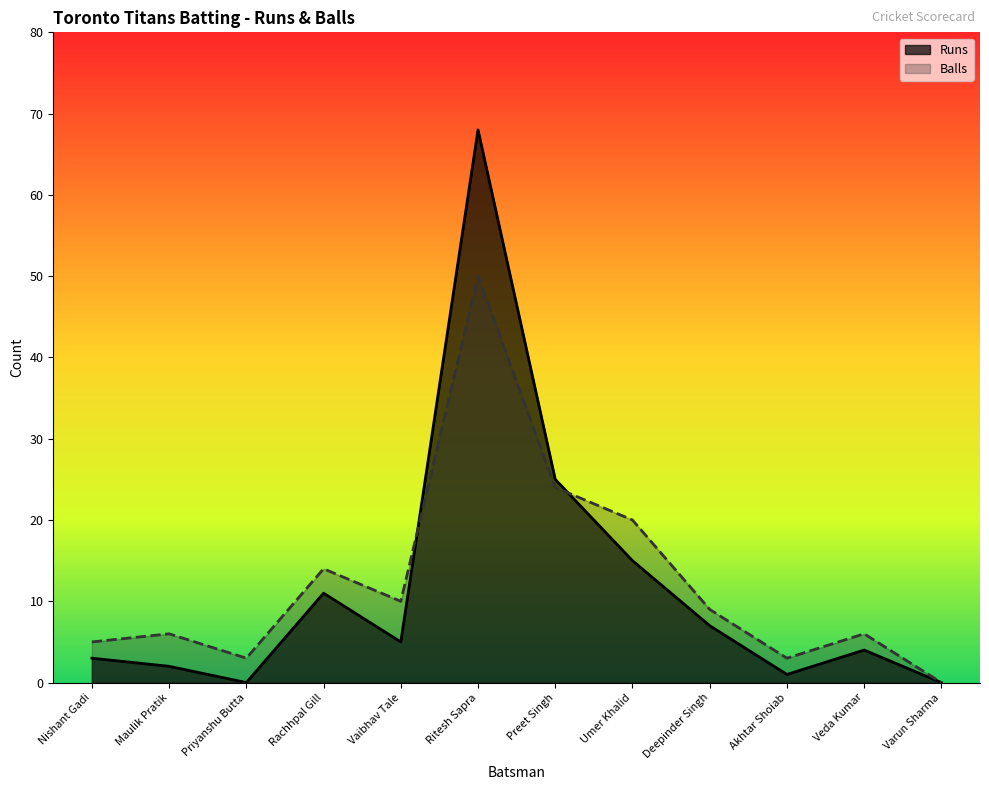

Which category has the lowest value across all series?

Priyanshu Butta